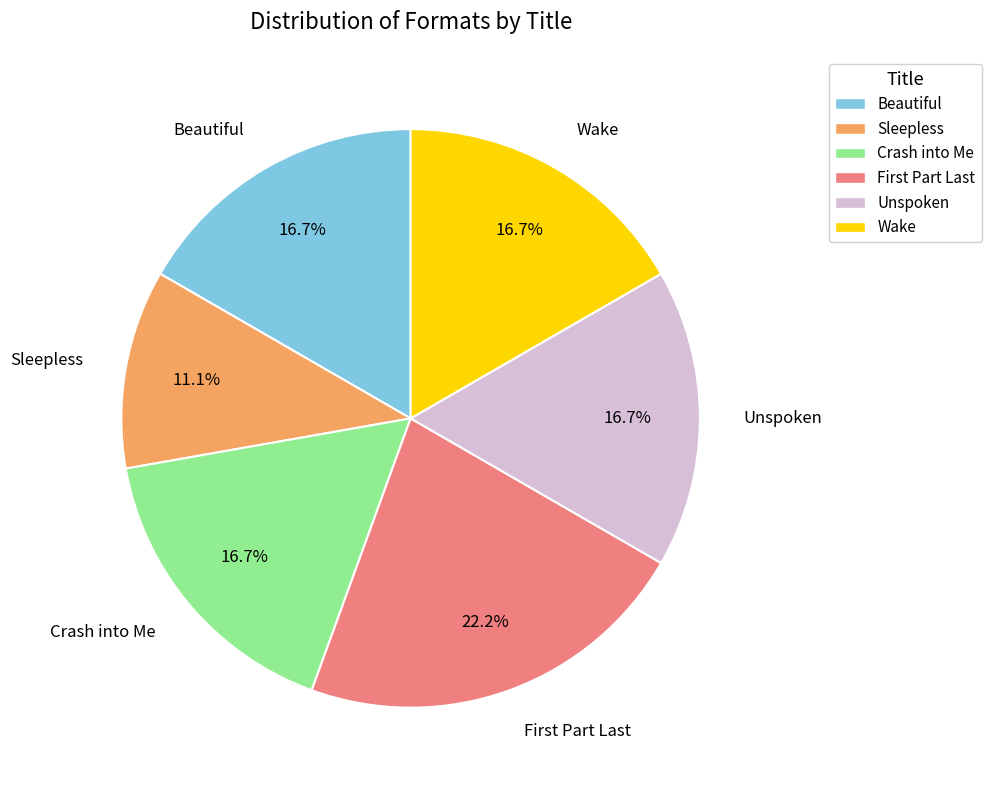

To the nearest percent, what percentage of the pie is Unspoken?

17%